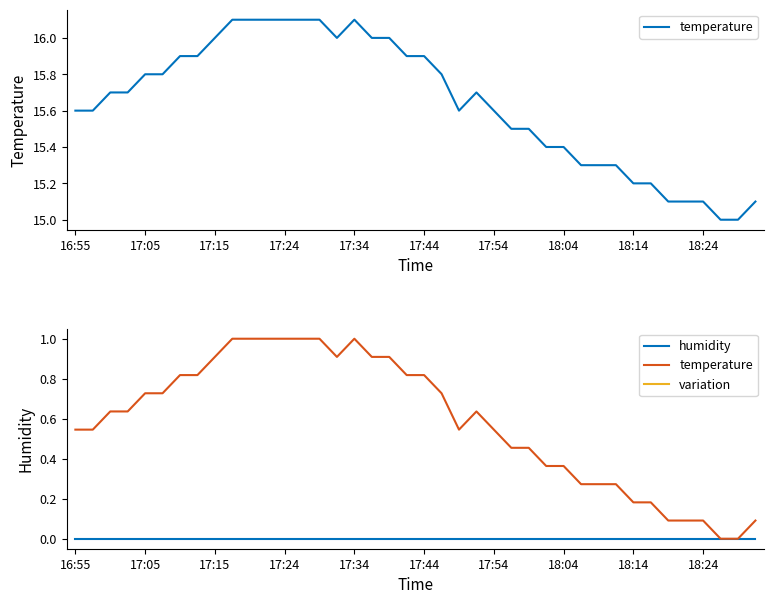

How many positive values does the temperature series have?

38